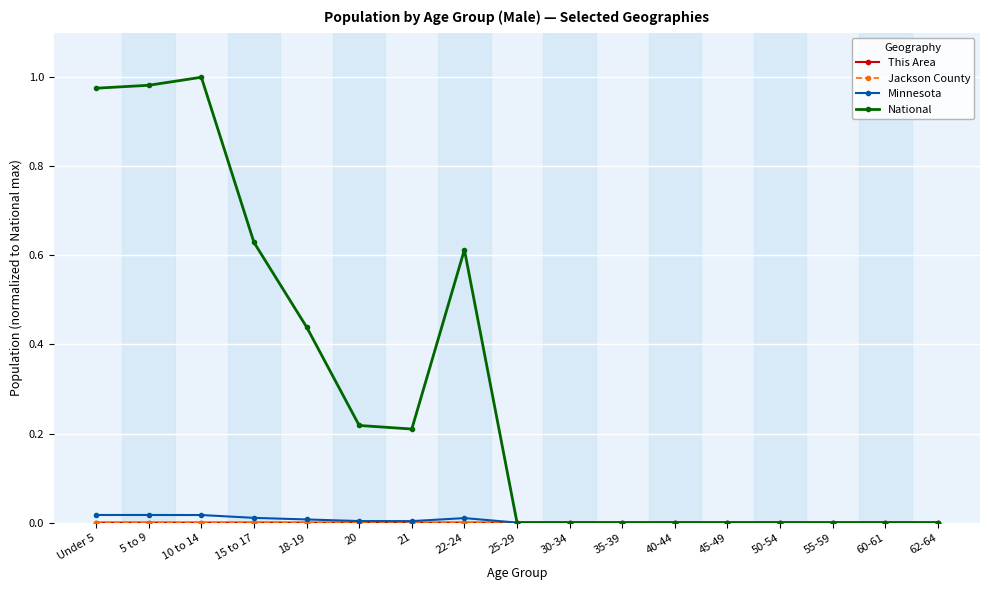

Which series has the largest total across all categories?

National